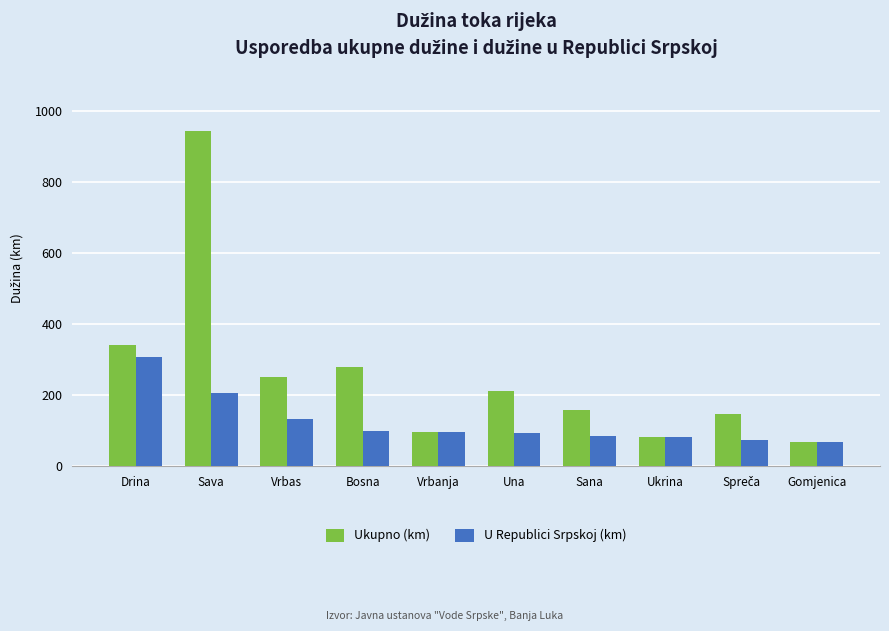

What is the greatest value displayed?

945.0